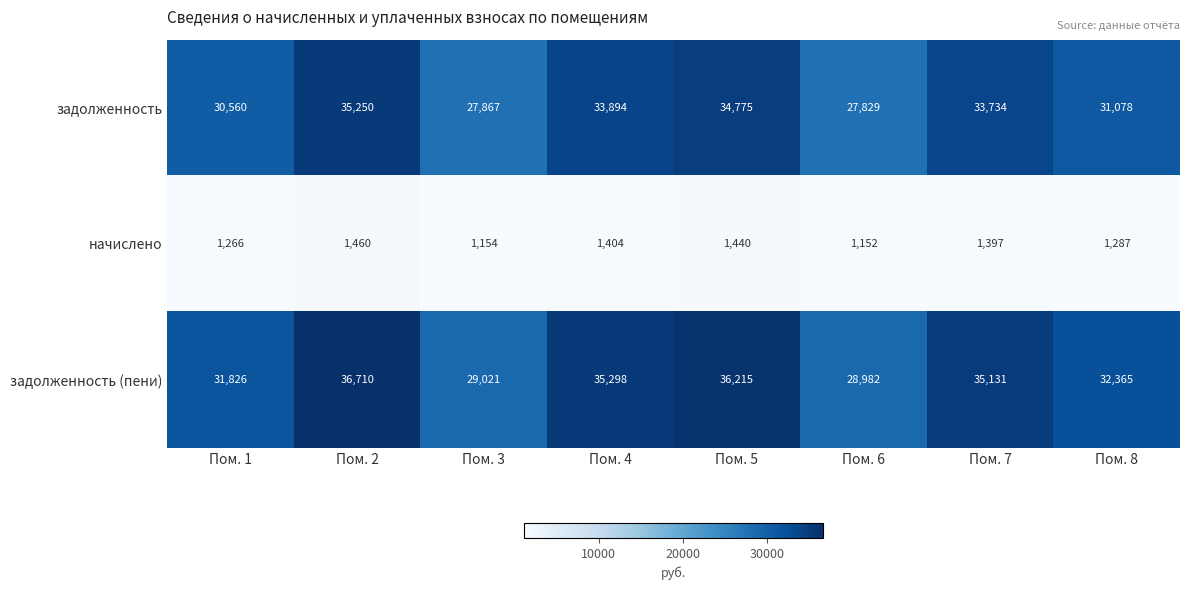

What is the spread (max minus min) of values at Пом. 7?

33734